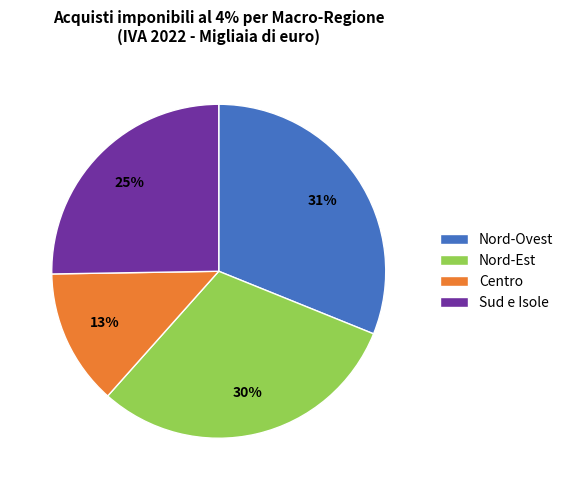

The Sud e Isole slice represents 38% of the pie. True or false?

False